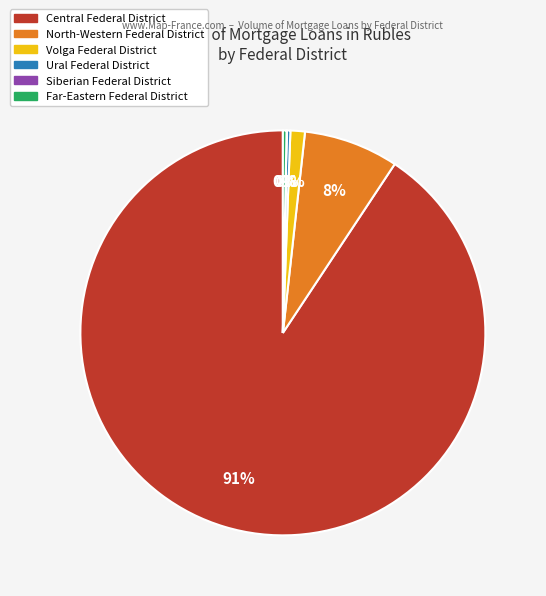

What is the ratio of the value at Ural Federal District to the value at Far-Eastern Federal District?

1.0